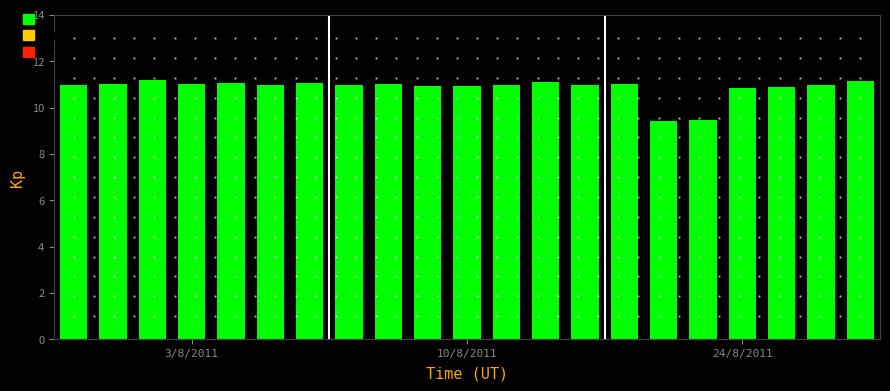

What is the value of the 12th bar from the left?

11.0